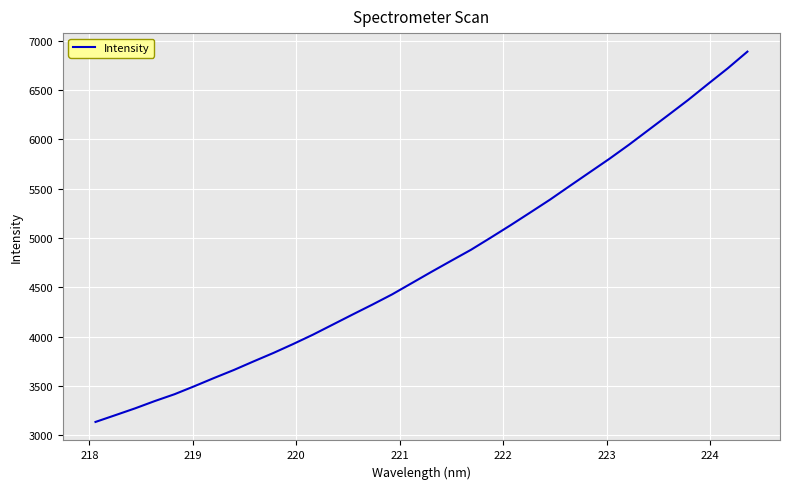

Reading left to right, list all the values displayed in this chart.

3134.7	3203.2	3272.2	3346.6	3416.0	3496.9	3580.6	3661.7	3748.9	3834.1	3924.9	4019.5	4121.4	4223.3	4323.6	4427.3	4541.9	4656.7	4769.0	4880.2	5003.3	5128.7	5257.9	5388.2	5526.8	5664.0	5801.1	5944.9	6095.9	6246.6	6398.9	6559.9	6718.5	6888.3